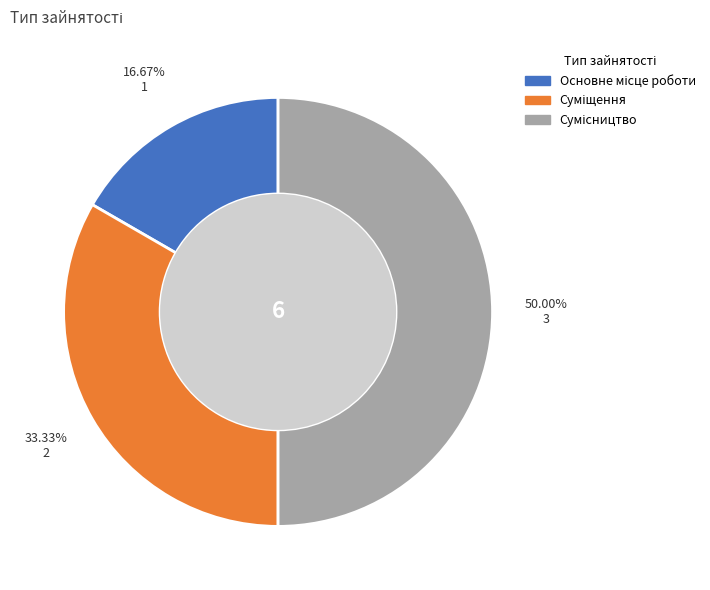

What is the change in value from Суміщення to Сумісництво?

+1